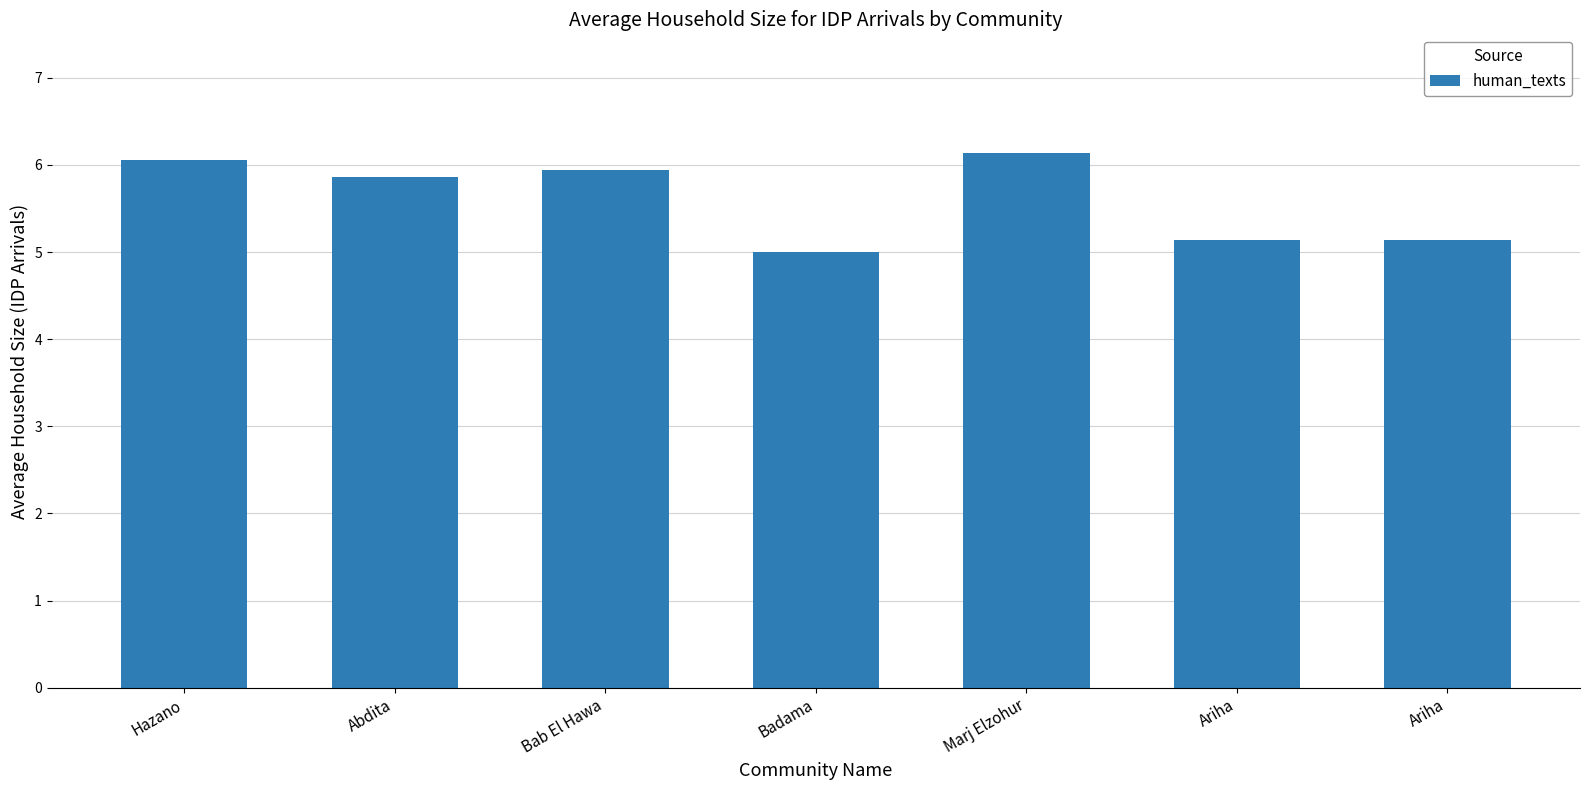

Reading right to left, what are all the values shown in this chart?

5.1	5.1	6.1	5.0	5.9	5.9	6.1